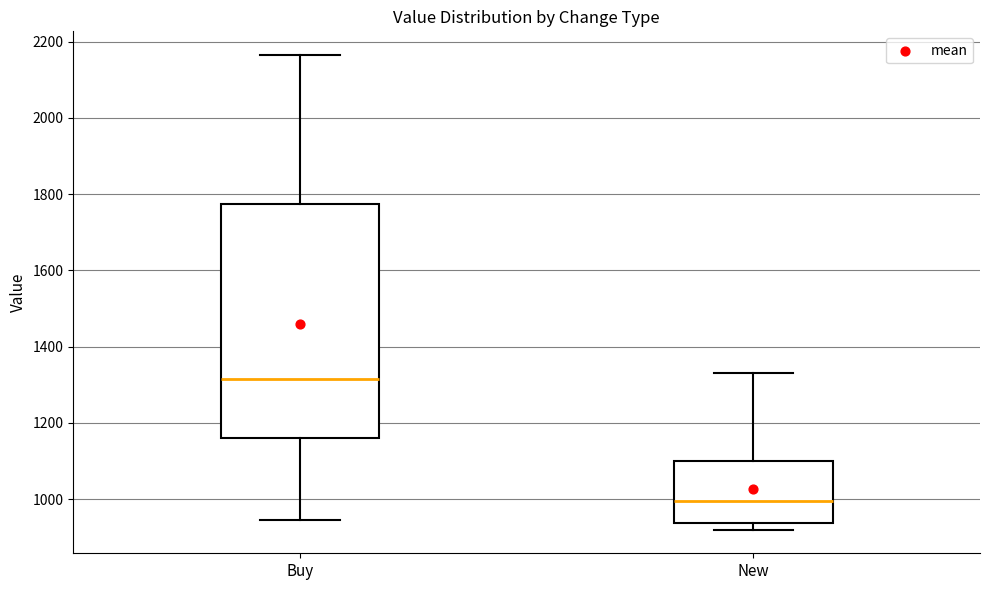

Reading left to right, read every box against the y-axis: the position of its median line, the range the box covers, and the ends of its whiskers. The values are not printed on the chart, so give them approximately, as read against the axis.

Buy: median 1320, box 1160 to 1780, whiskers 940 to 2160
New: median 1000, box 940 to 1100, whiskers 920 to 1340